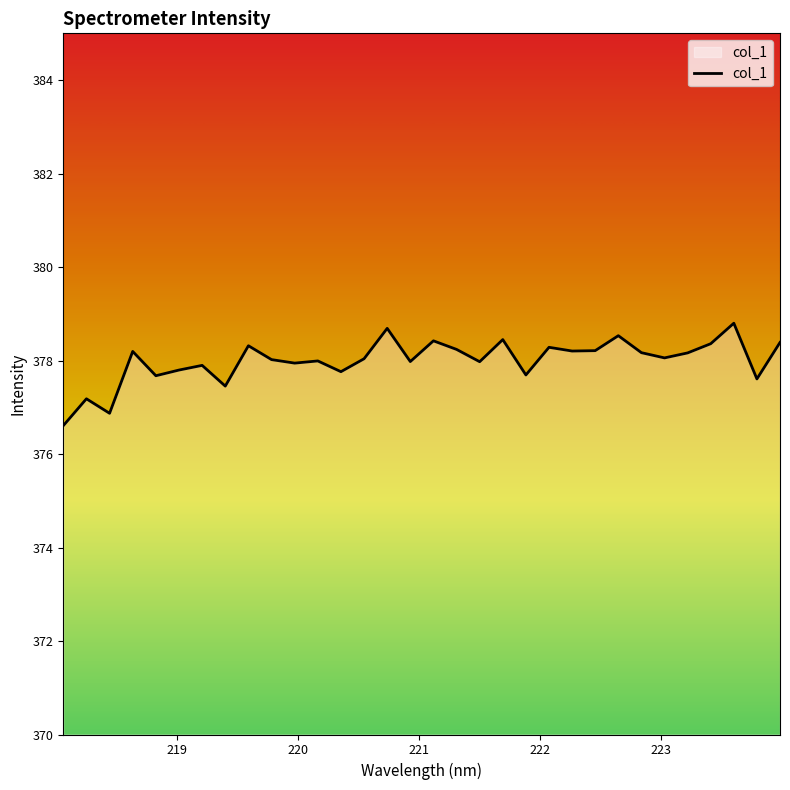

What is the difference between the maximum and minimum values?

2.2